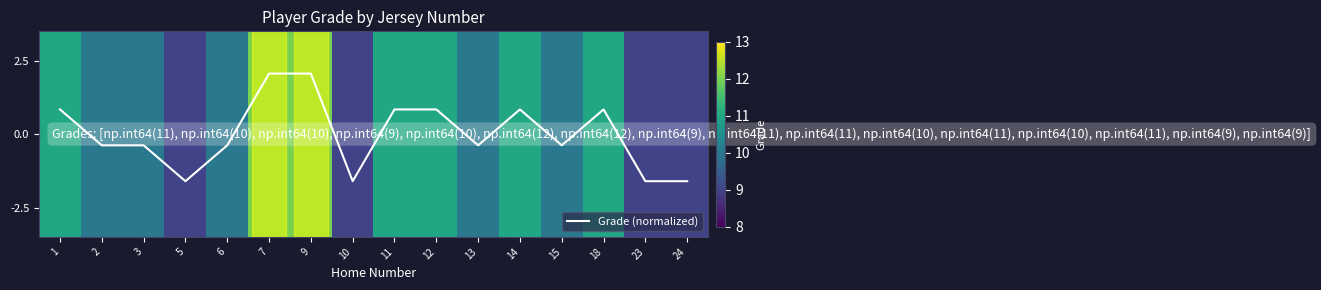

What is the greatest value displayed?

2.1